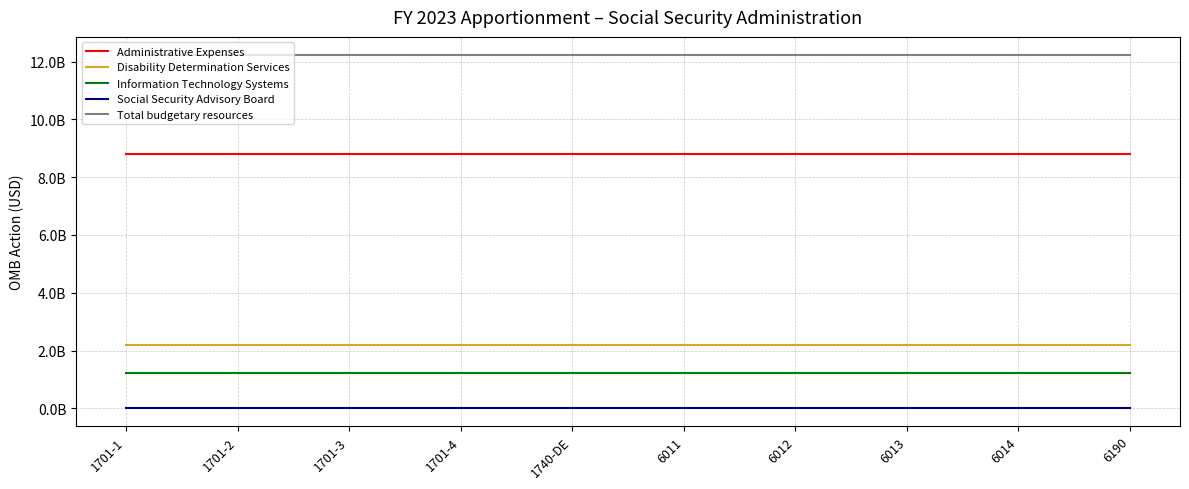

Does the chart display data point markers on the line(s)?

No